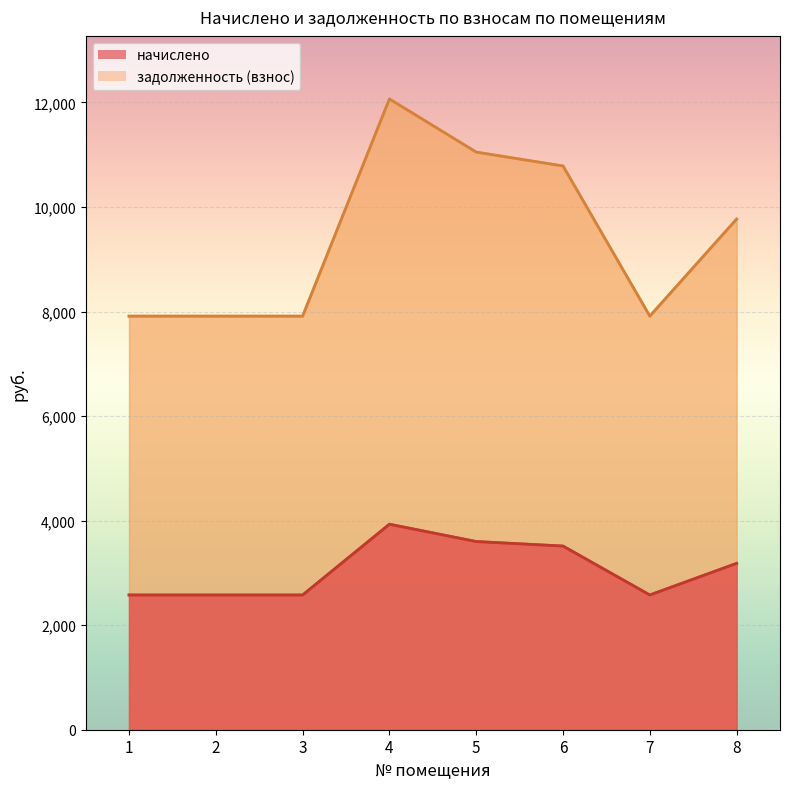

Which has a higher value, 3 or 1?

3